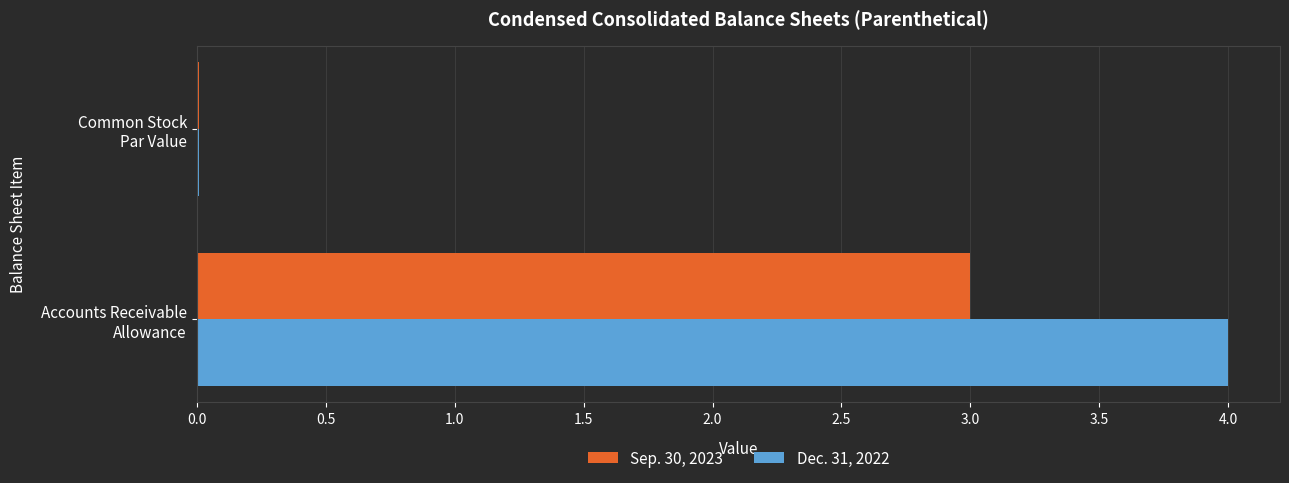

What is the sum of all Dec. 31, 2022 values?

4.0